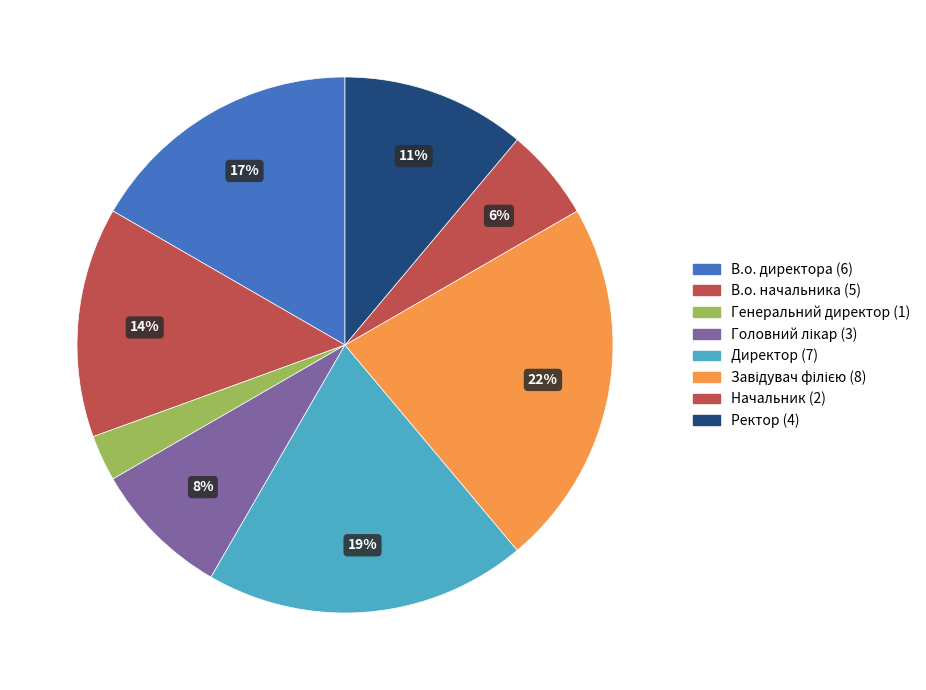

How much of the chart is everything except В.о. директора?

83.3%